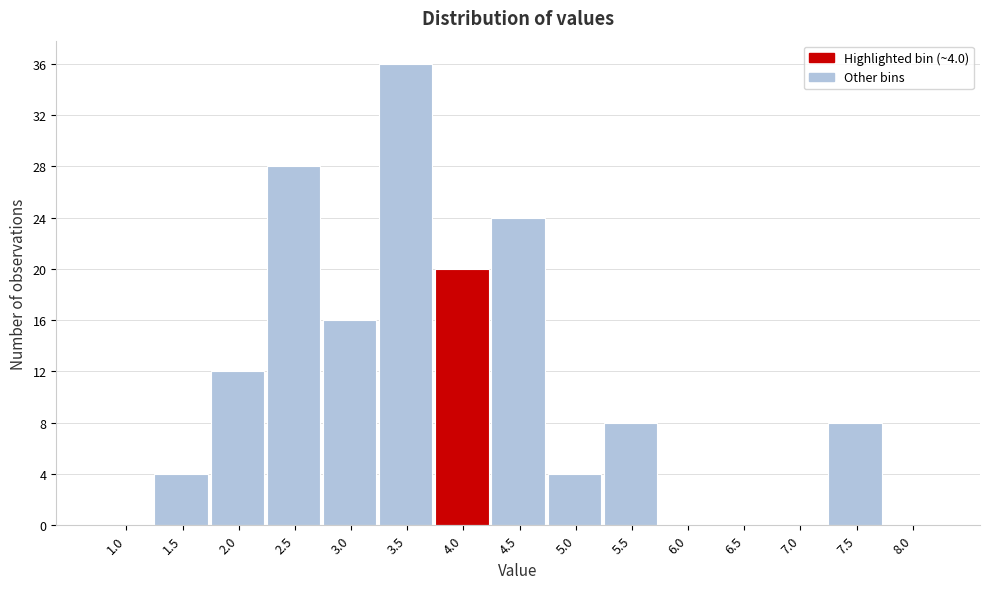

Reading left to right, extract all data points from this chart.

1.0=0	1.5=4	2.0=12	2.5=28	3.0=16	3.5=36	4.0=20	4.5=24	5.0=4	5.5=8	6.0=0	6.5=0	7.0=0	7.5=8	8.0=0